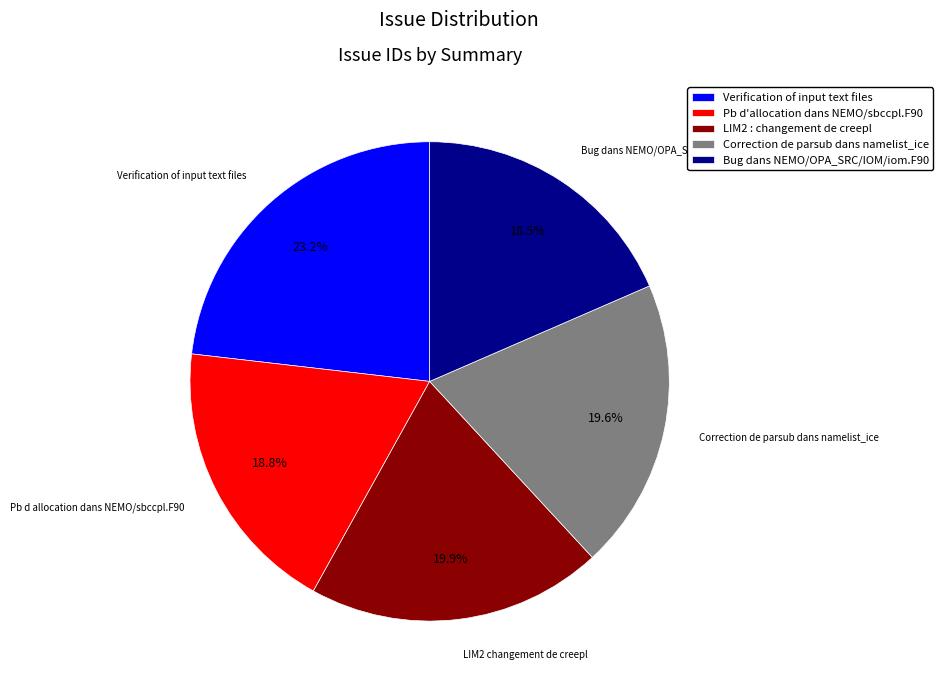

Between Correction de parsub dans namelist_ice and Pb d'allocation dans NEMO/sbccpl.F90, which is larger?

Correction de parsub dans namelist_ice